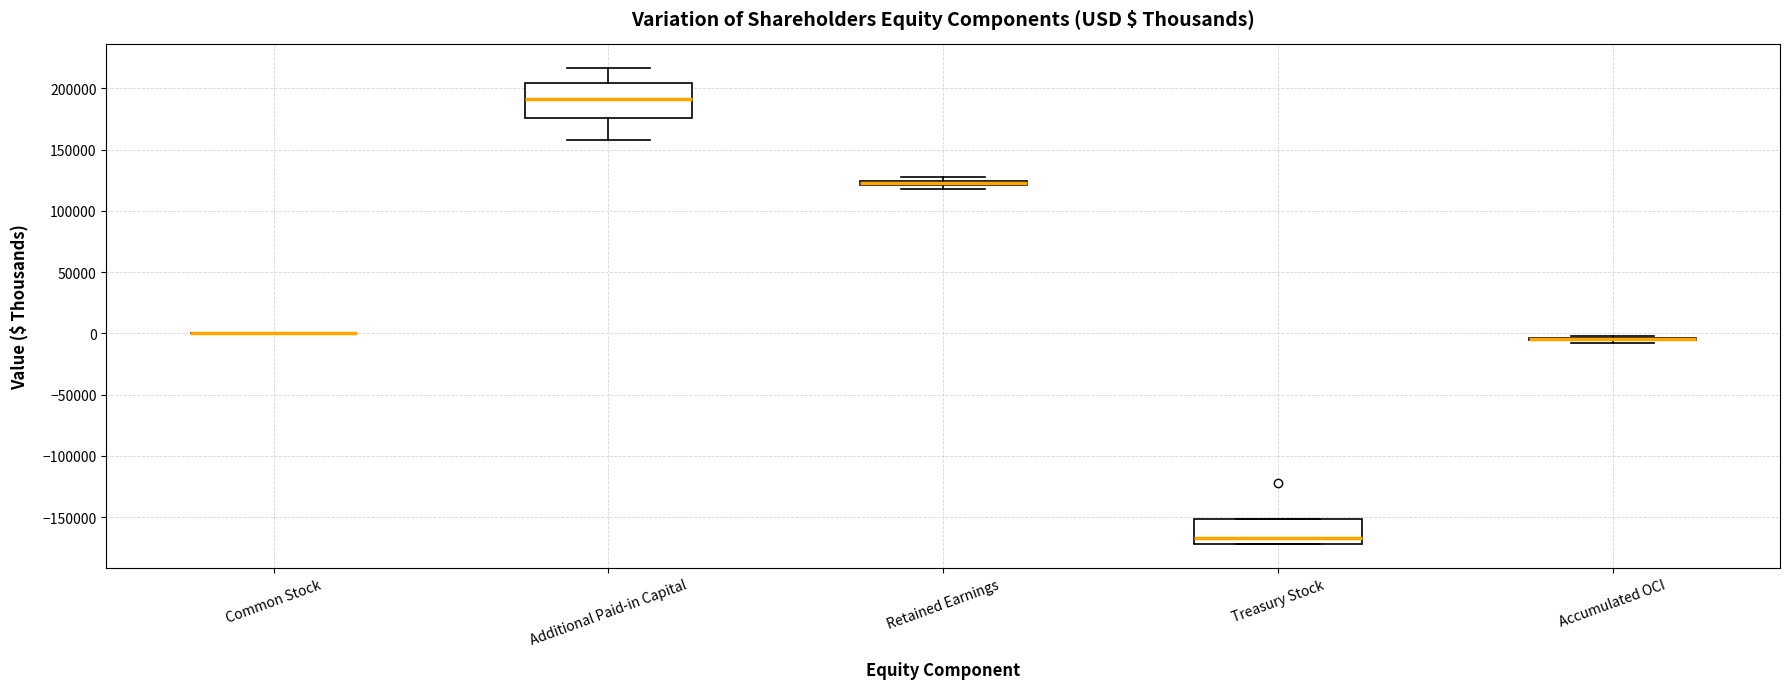

Where is the lower edge of the box for Treasury Stock on the y-axis? The values are not printed on the chart, so give them approximately, as read against the axis.

-170000